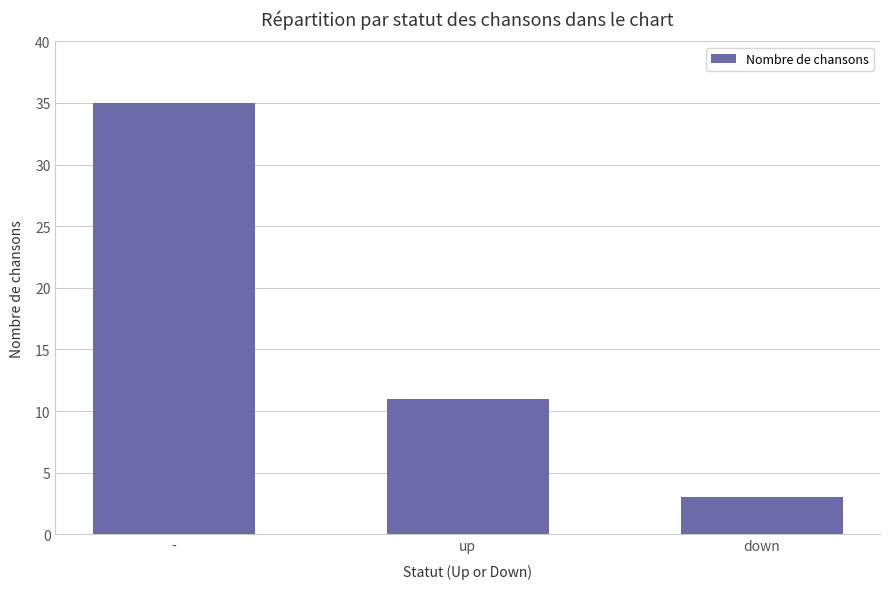

What is the greatest value displayed?

35